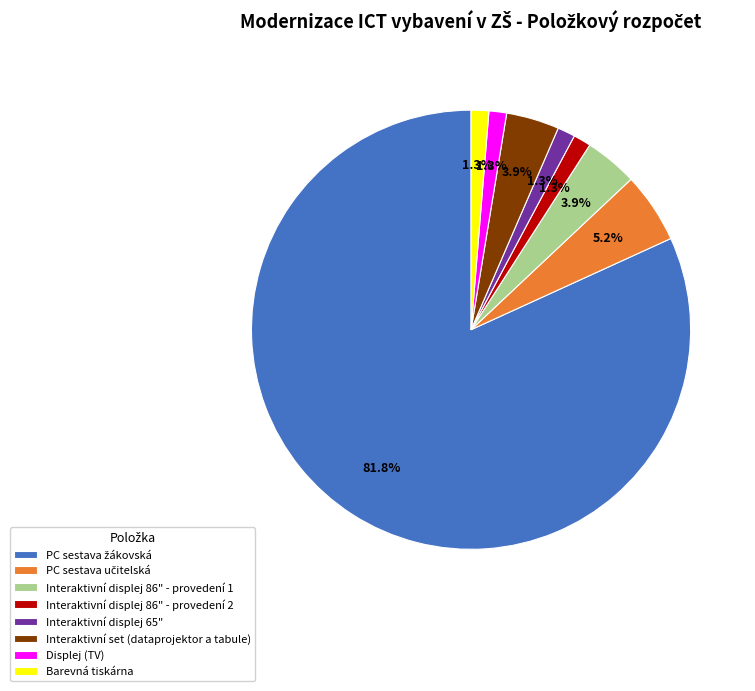

Is there any slice that represents more than half of the pie?

Yes